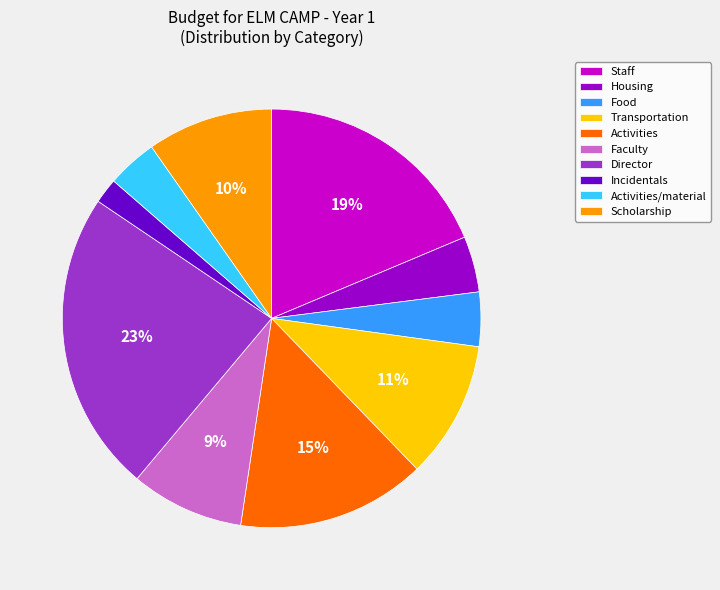

Which category has the biggest portion of the pie?

Director